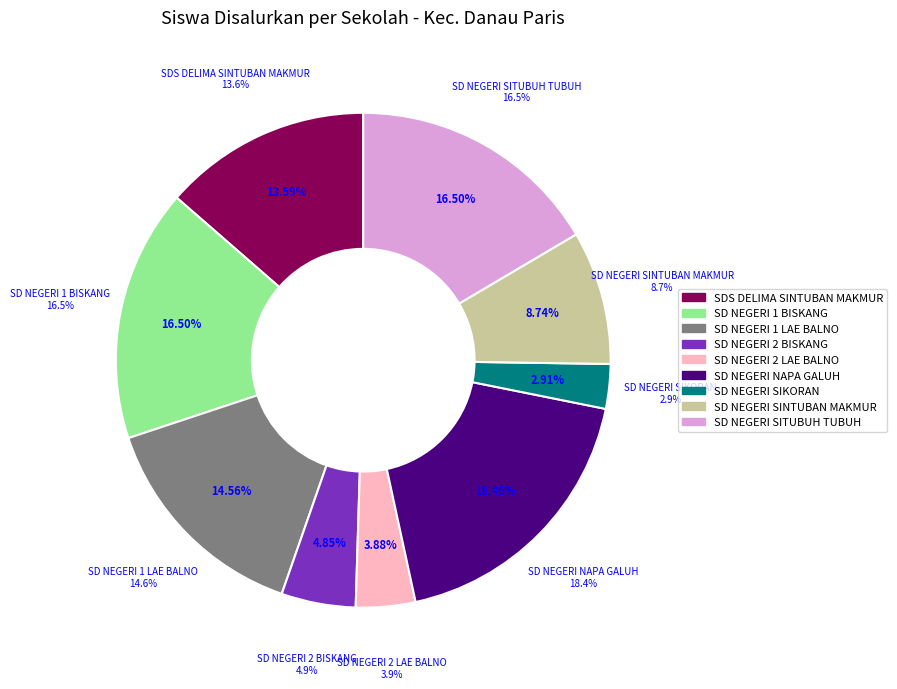

Combined, what portion of the pie is SD NEGERI SITUBUH TUBUH and SD NEGERI 2 BISKANG?

21.4%